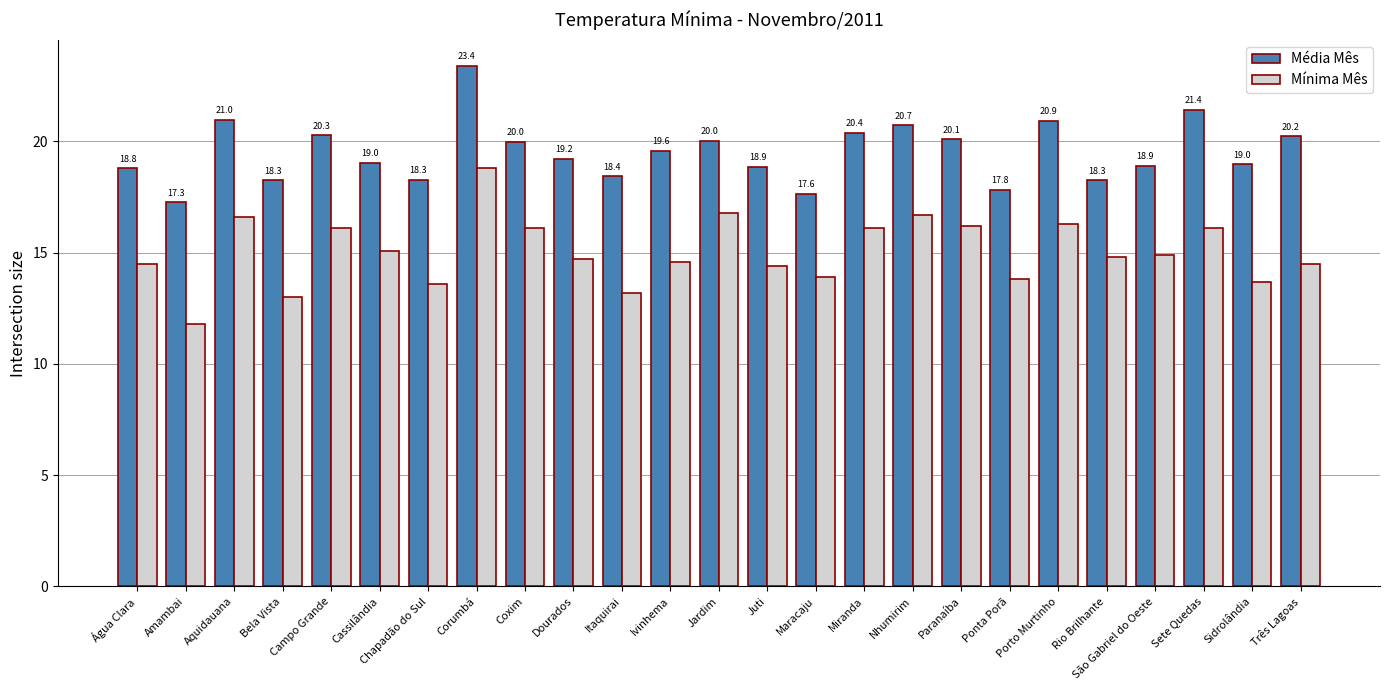

Is the value of Mínima Mês at Corumbá greater than the value of Média Mês at Ponta Porã?

Yes